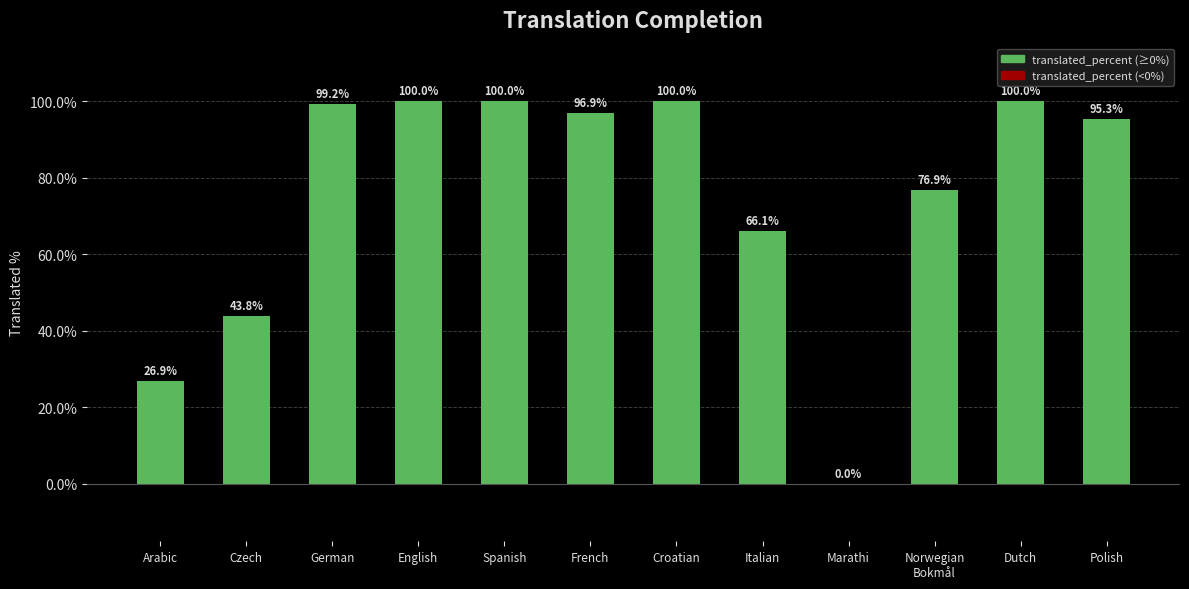

Are the bars horizontal?

No